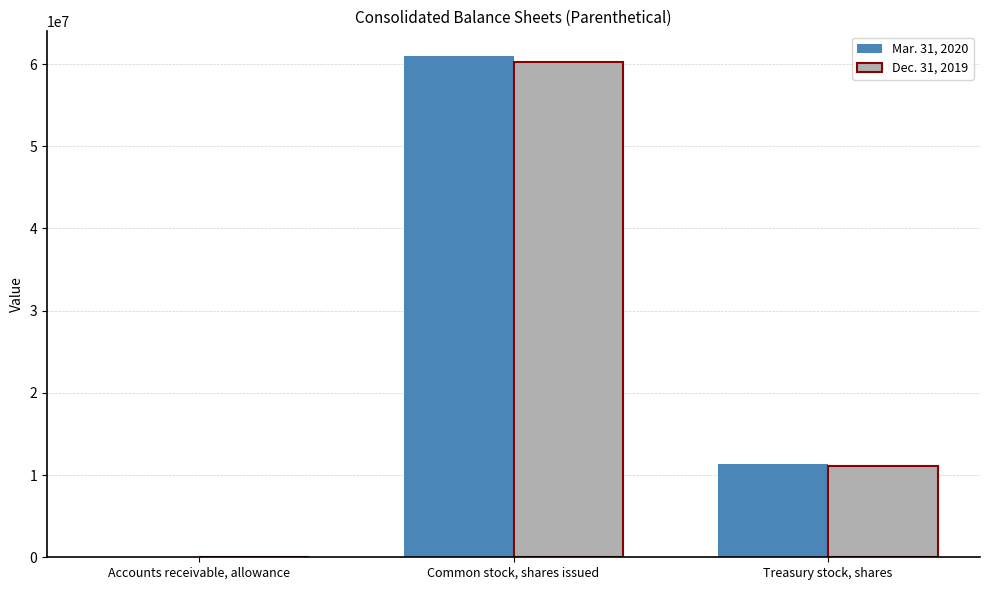

At which category is the sum across all series the highest?

Common stock, shares issued